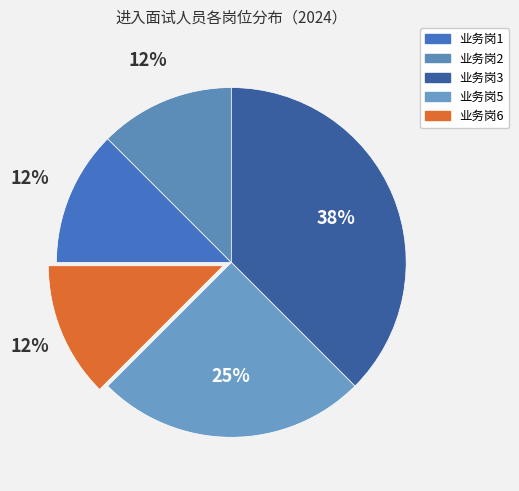

What is the smallest slice in the pie chart?

业务岗1